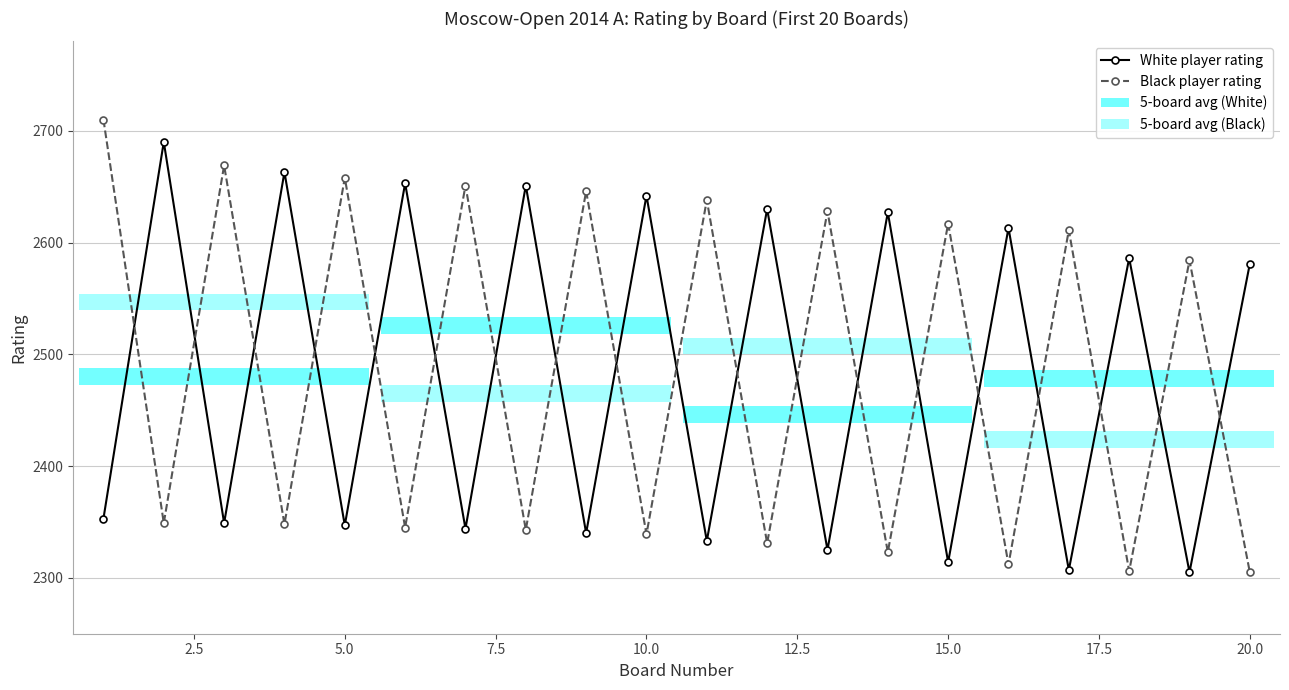

How many data points in Black player rating are less than 2584?

10